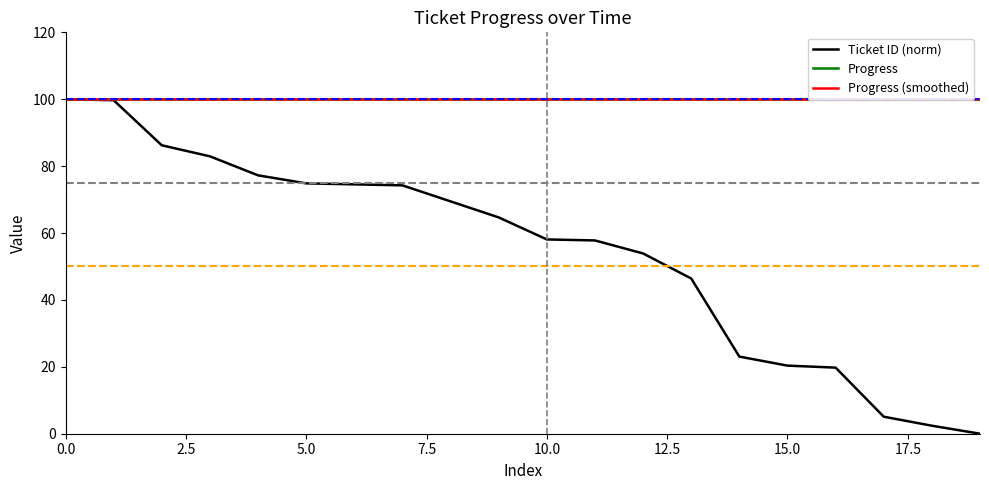

What are all the series names shown in the legend?

Ticket ID (norm), Progress, Progress (smoothed)